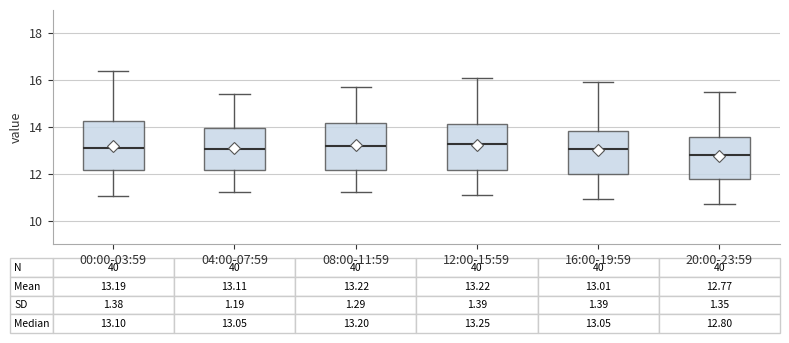

Which box's median line is the lowest?

20:00-23:59